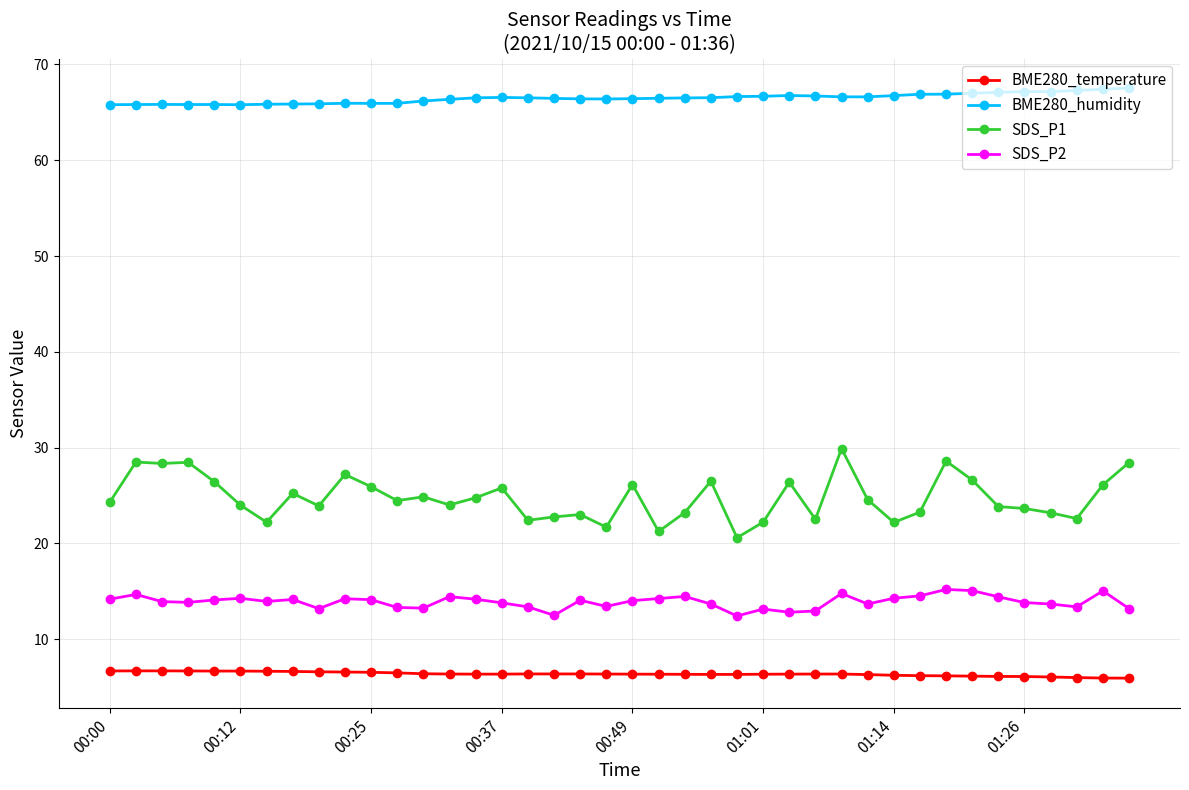

Which series has the largest total across all categories?

BME280_humidity